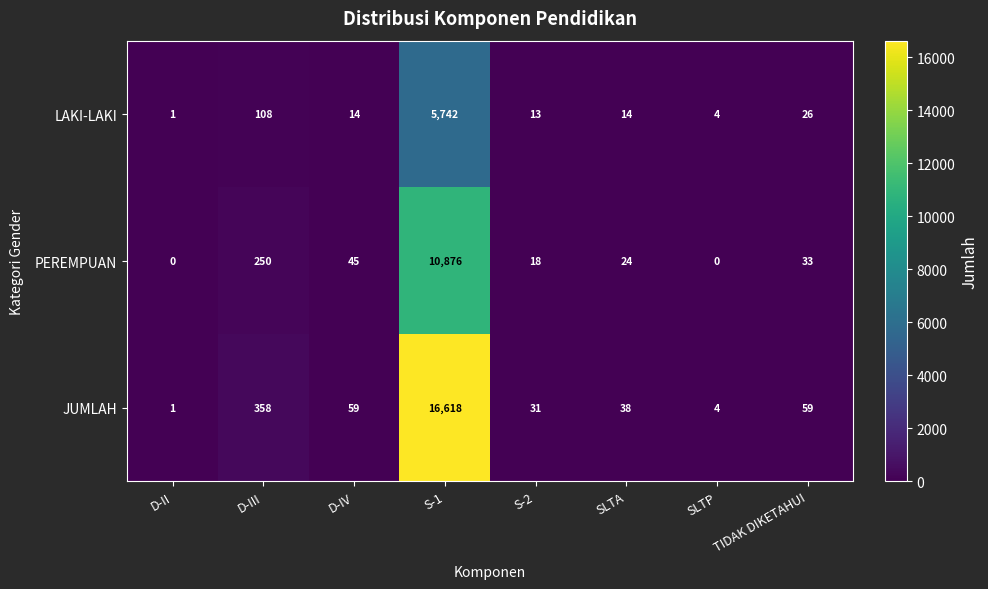

What is the sum of all LAKI-LAKI values?

5922